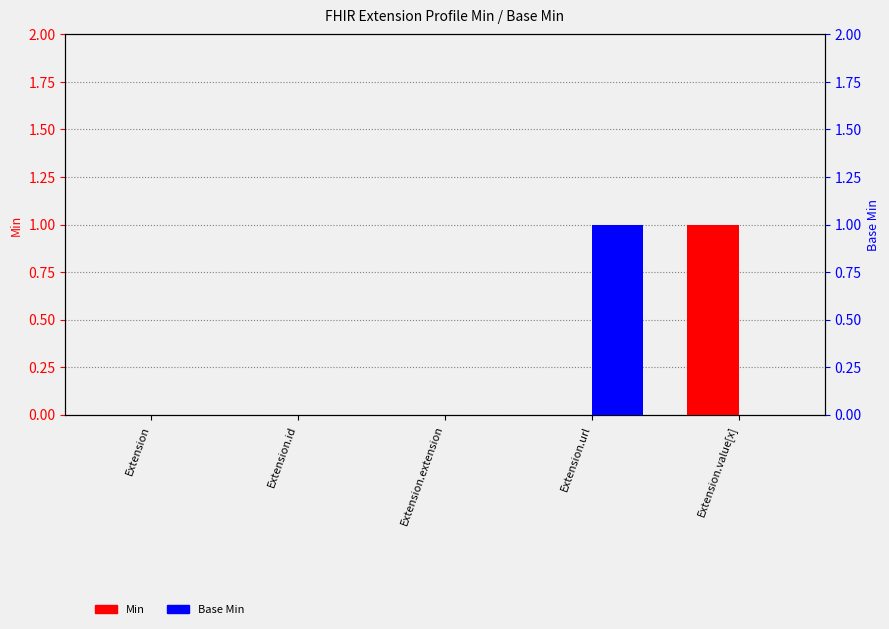

The value of Base Min at Extension is -1. True or false?

False